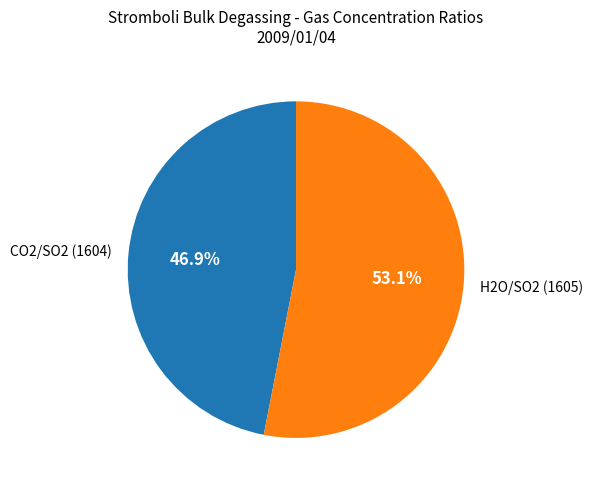

To the nearest percent, what is the average slice percentage?

50%